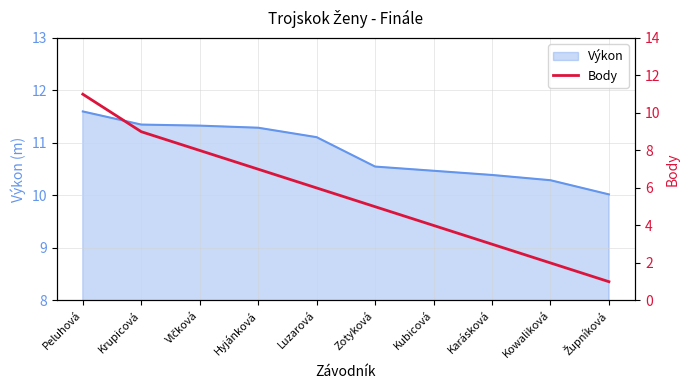

Between Peluhová and Kubicová, which is larger?

Peluhová